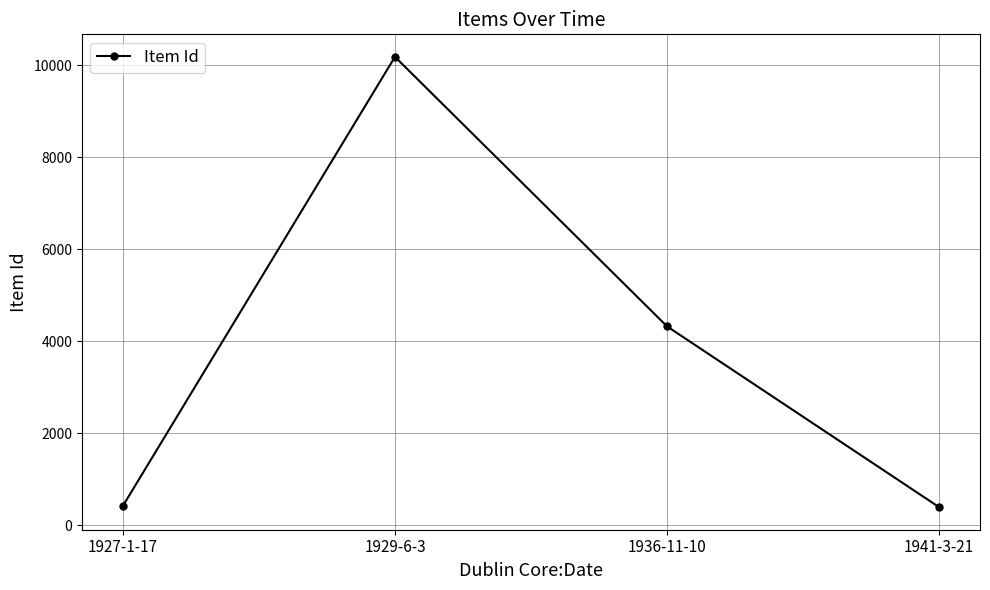

What is the difference between the second highest and second lowest values?

3904